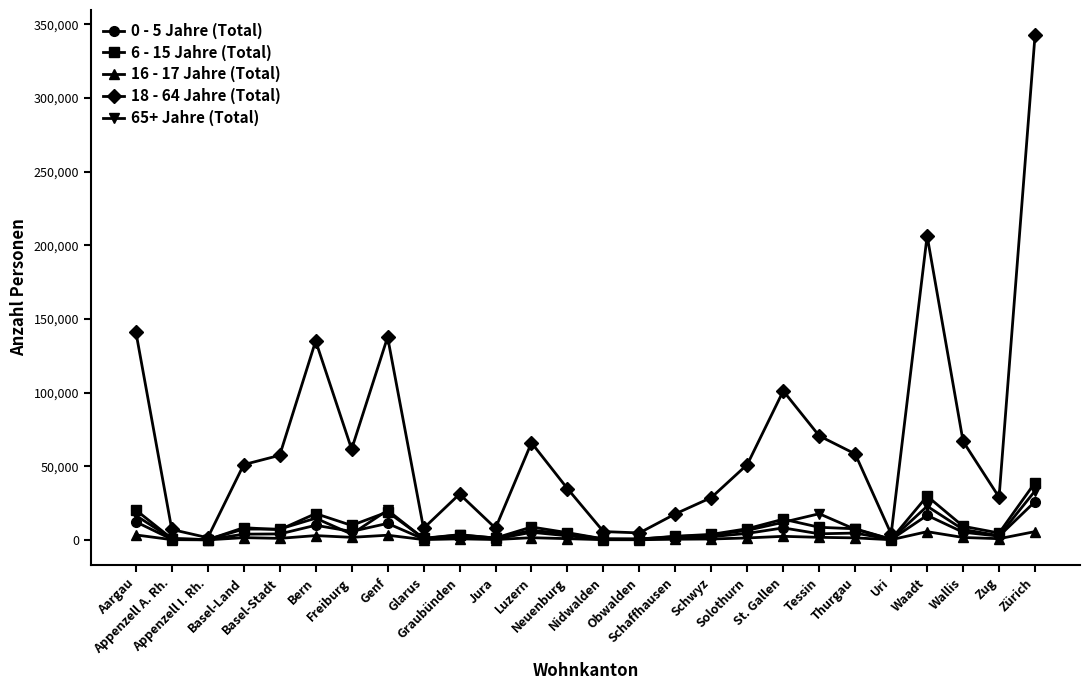

What is the difference between the highest and lowest values at Zug?

28164